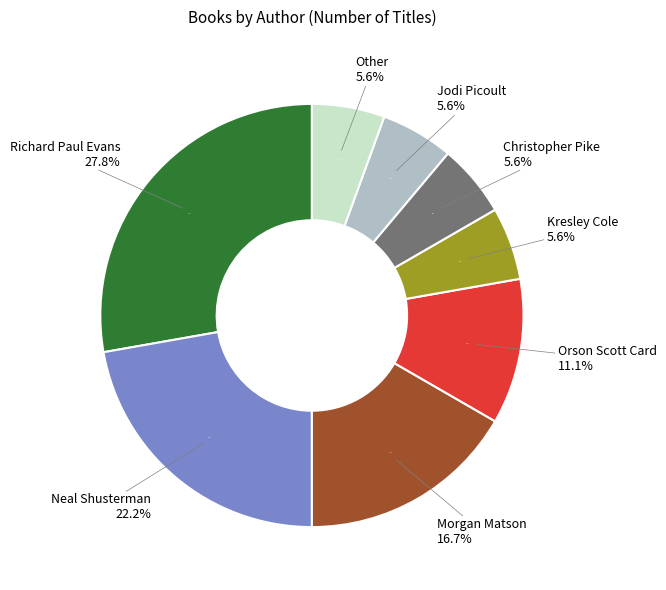

What is the largest slice in the pie chart?

Richard Paul Evans